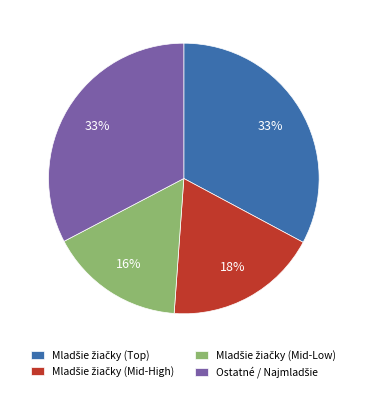

Is there a majority slice in this chart?

No